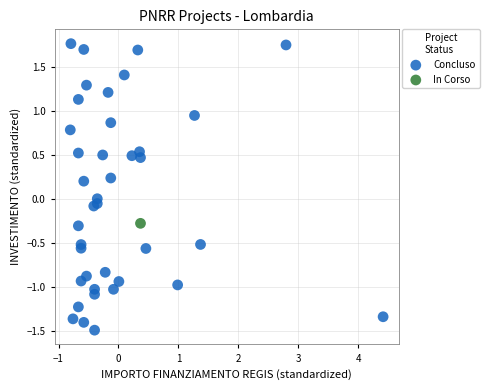

What are all the series names shown in the legend?

Concluso, In Corso